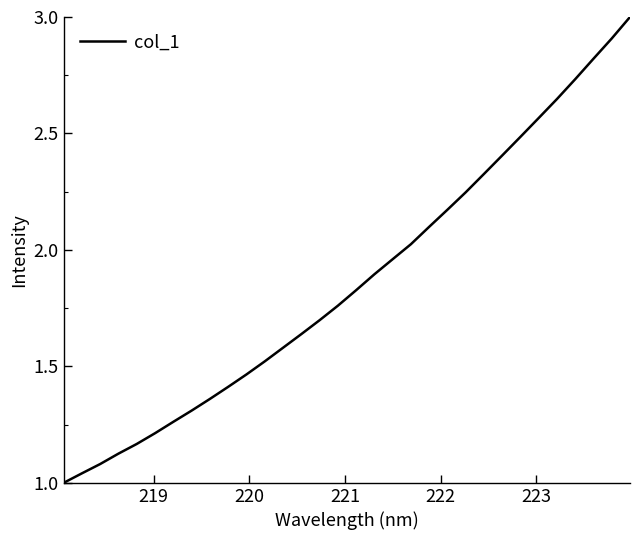

What is the greatest value displayed?

3.0